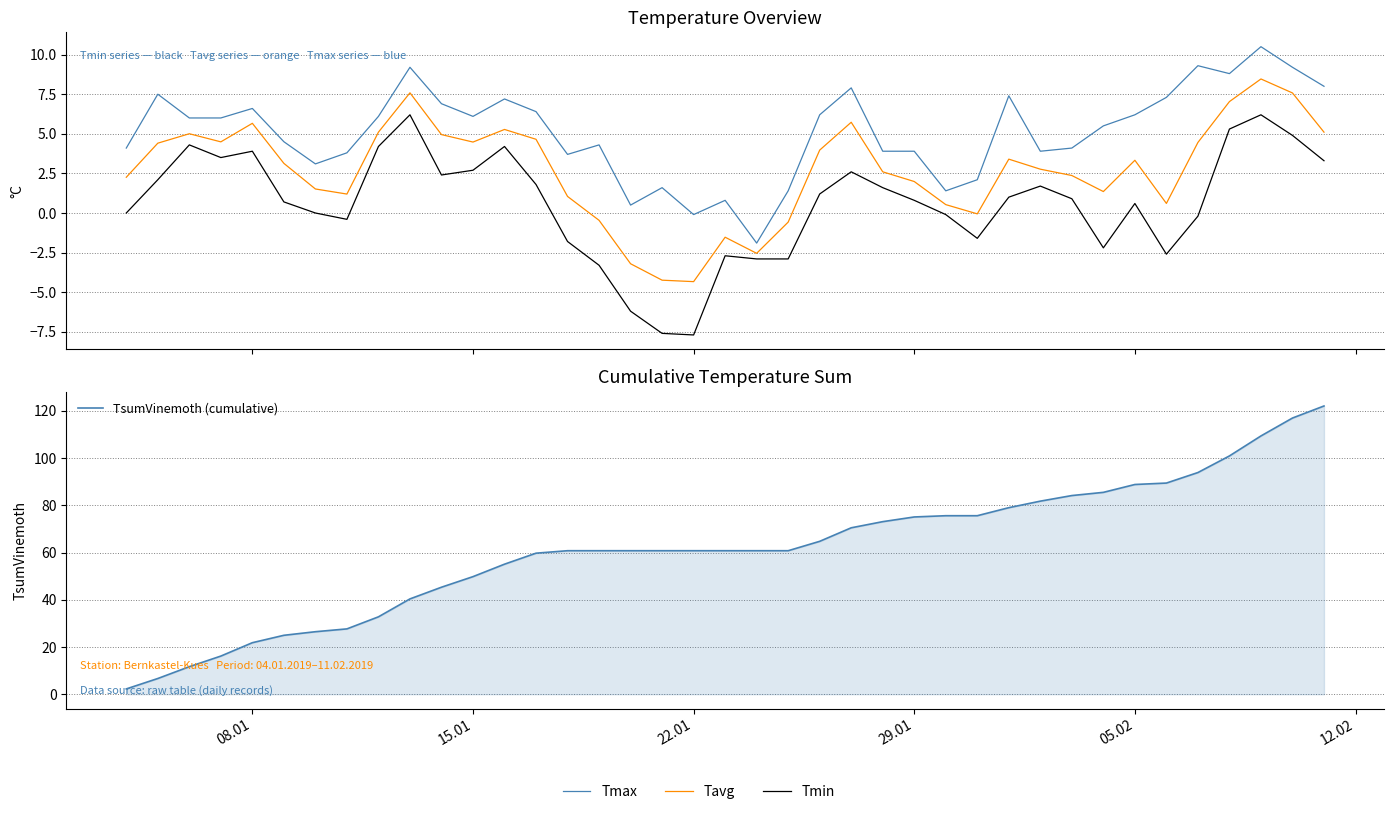

True or false: Tavg and Tmin intersect in this chart.

False